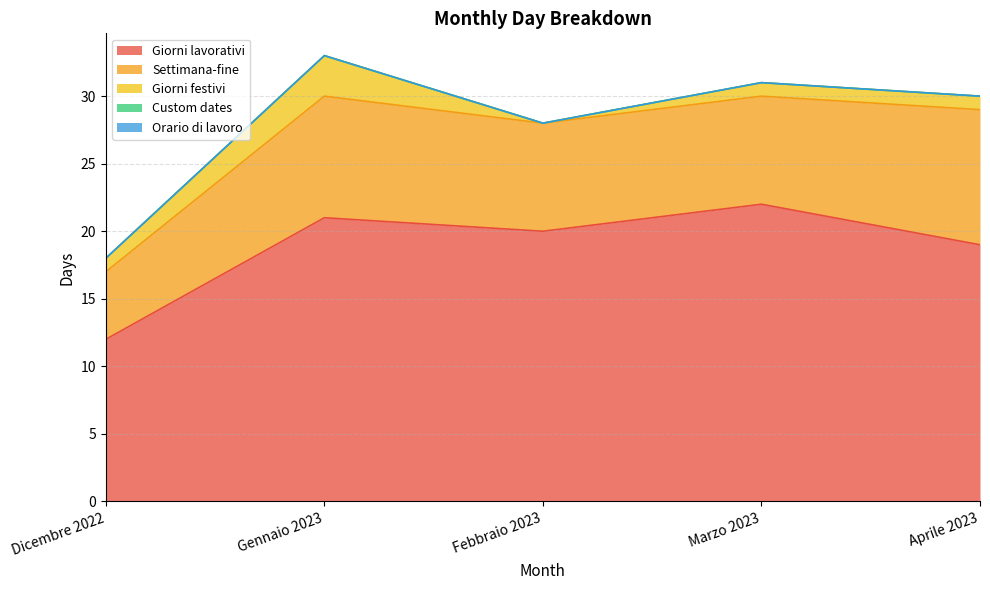

Which series has the largest total across all categories?

Giorni lavorativi